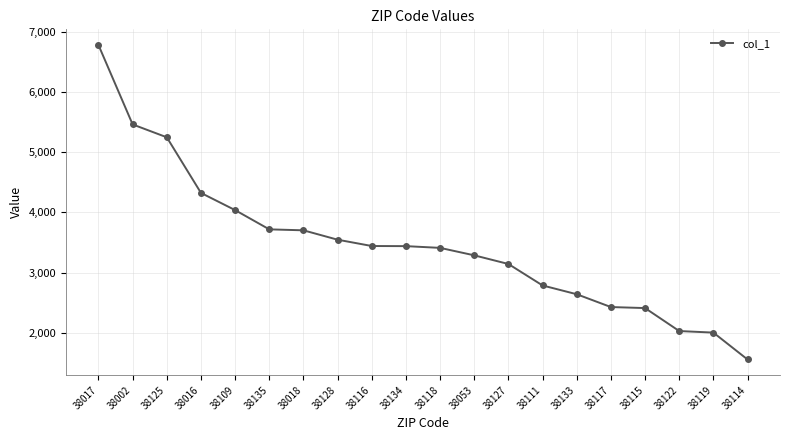

What is the label of the 1st point from the right?

38114